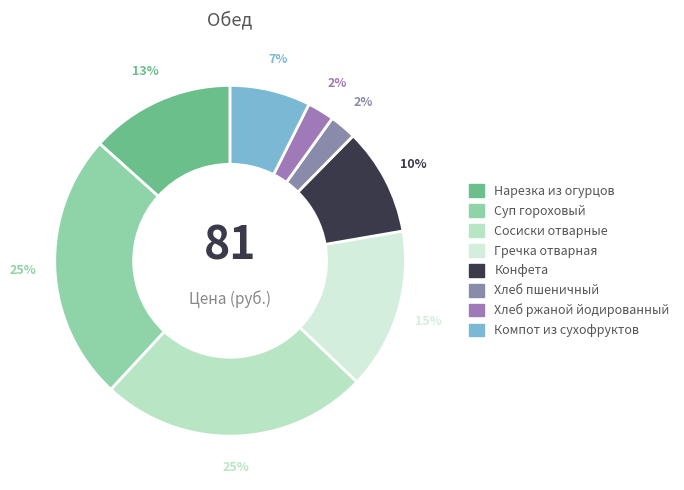

How many slices are in this pie chart?

8